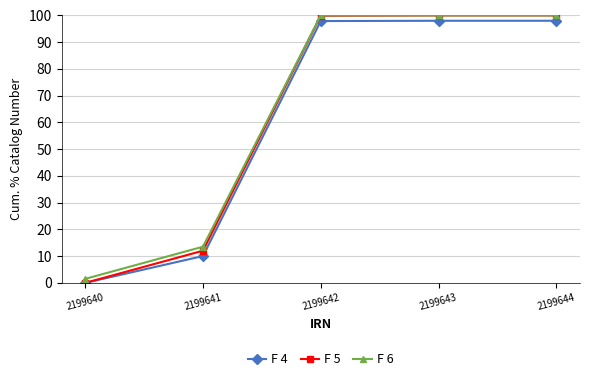

What are all the series names shown in the legend?

F 4, F 5, F 6